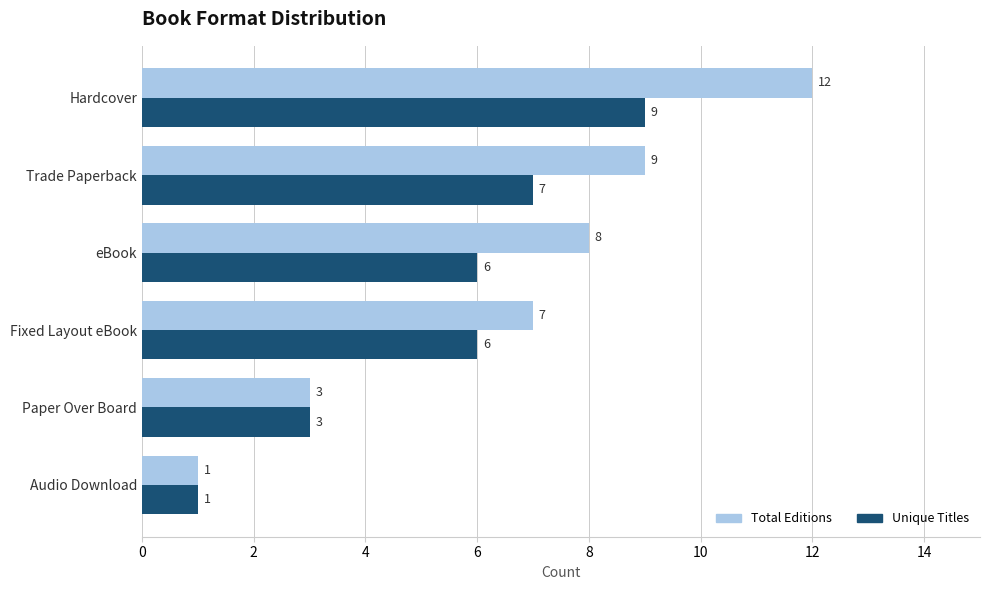

What is the sum of all Unique Titles values?

32